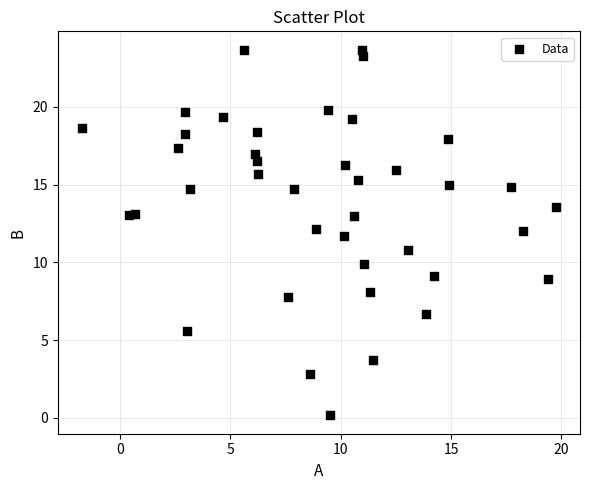

What is the range of X values (max minus min)?

21.5